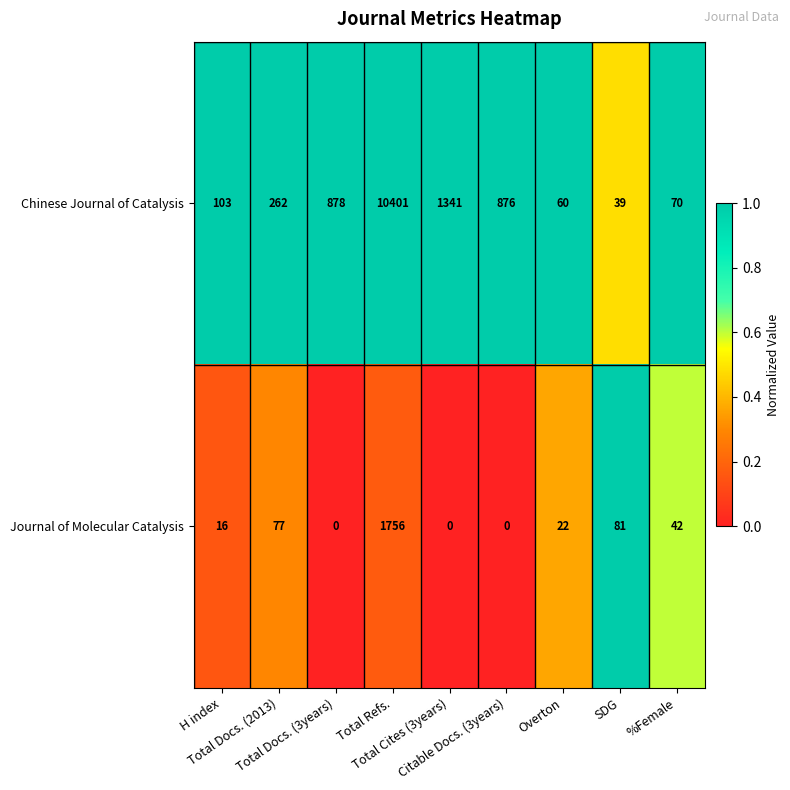

Which series has the widest spread of values?

Chinese Journal of Catalysis